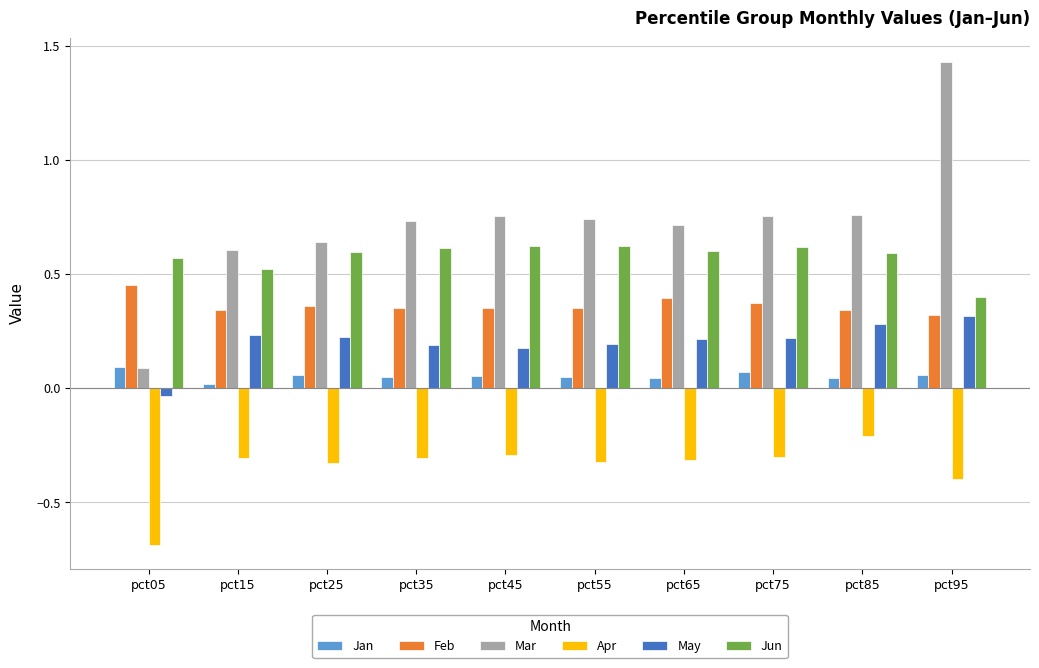

What are all the series names shown in the legend?

Jan, Feb, Mar, Apr, May, Jun